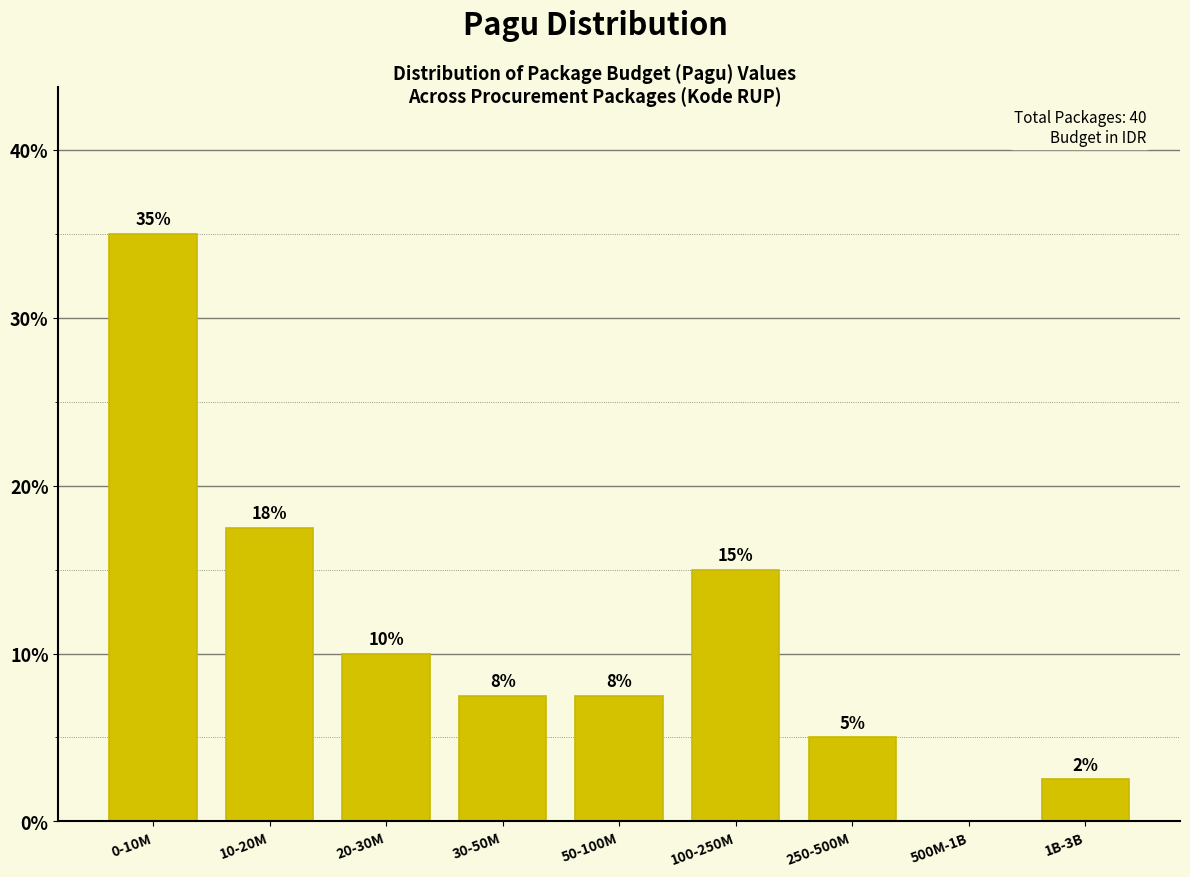

The value at 500M-1B is -23.1. True or false?

False